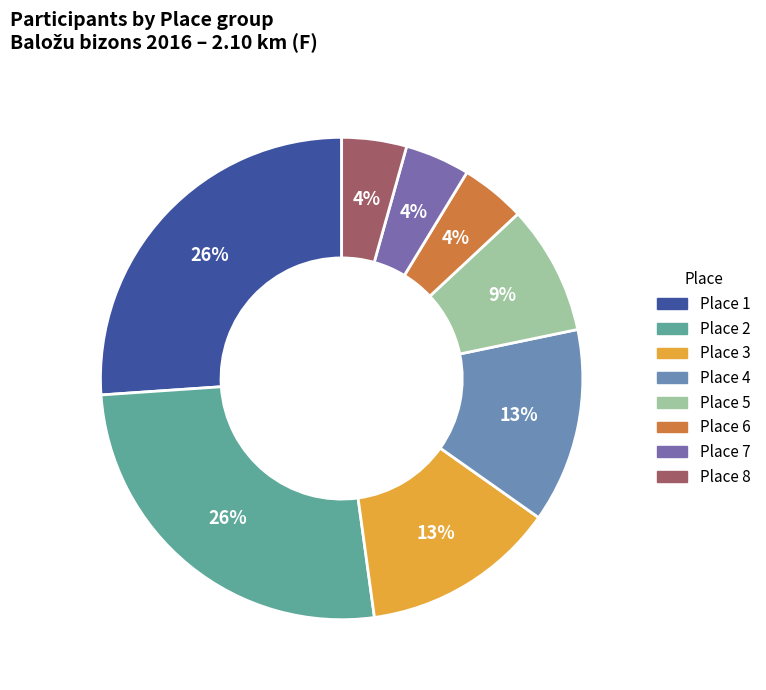

Count the number of slices in the pie.

8